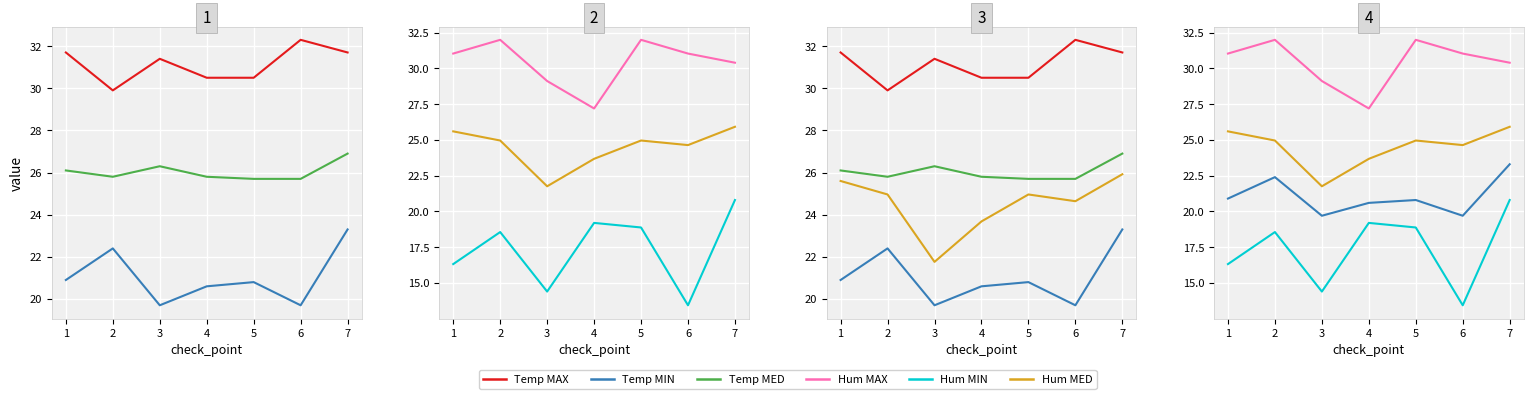

Is it true that Temp MIN equals 20.8 at 5?

True